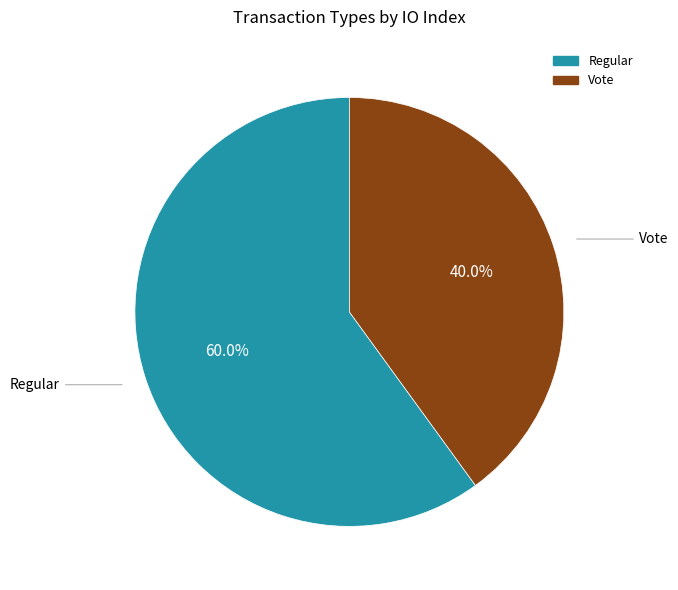

Between Regular and Vote, which is larger?

Regular